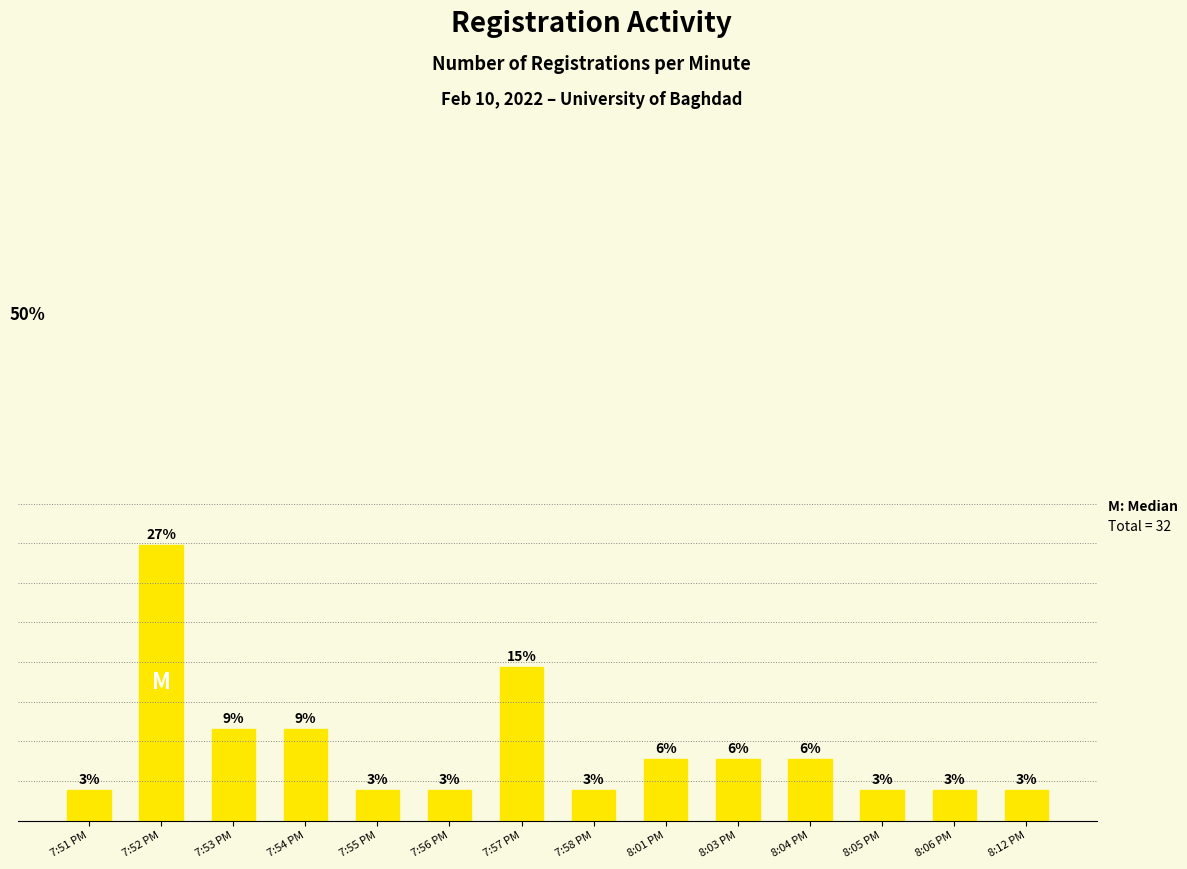

Where does the data first go above 6?

7:52 PM